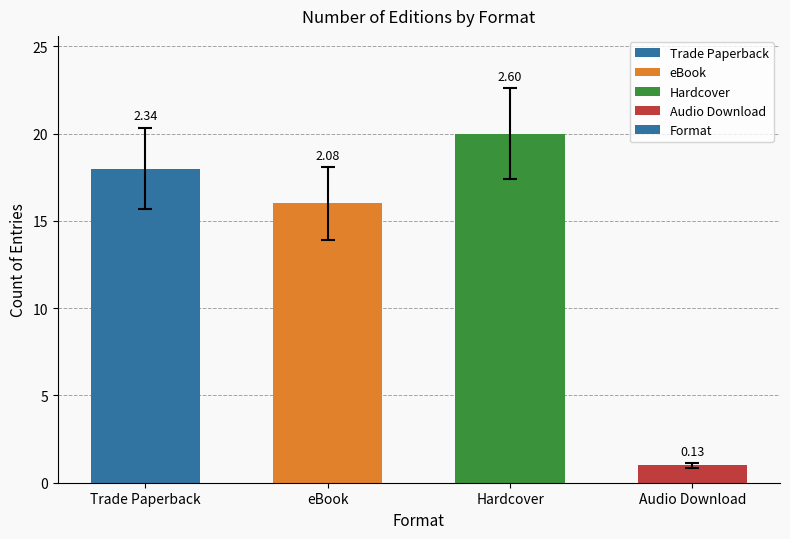

List the labels in order of value, largest first.

Hardcover, Trade Paperback, eBook, Audio Download